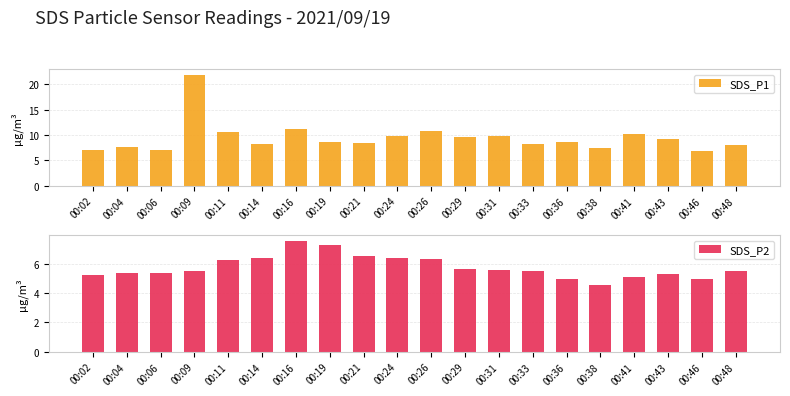

The value of SDS_P1 at 00:04 is 7.6. True or false?

True